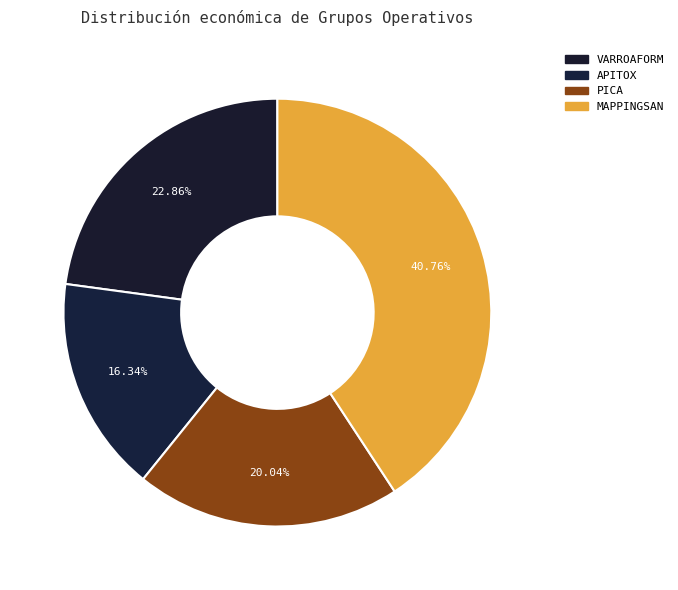

Rank the categories by value from highest to lowest.

MAPPINGSAN, VARROAFORM, PICA, APITOX